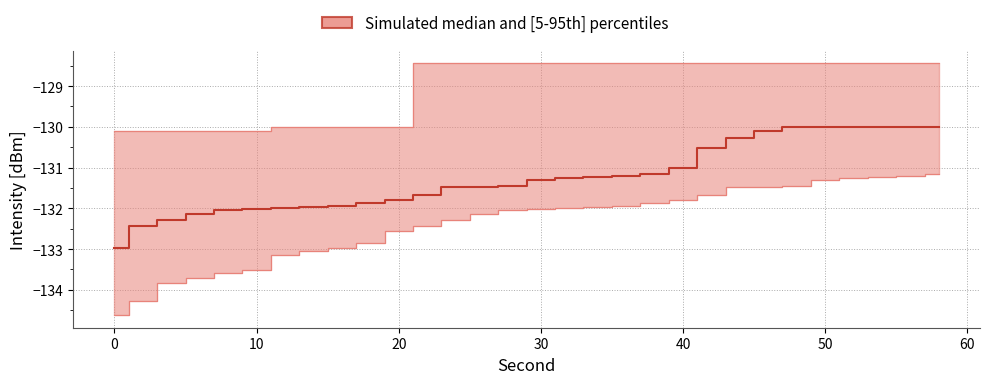

Reading left to right, extract all data points from this chart.

intensity_p5: -134.6	-134.3	-133.8	-133.7	-133.6	-133.5	-133.1	-133.1	-133.0	-132.8	-132.6	-132.4	-132.3	-132.1	-132.0	-132.0	-132.0	-132.0	-131.9	-131.9	-131.8	-131.7	-131.5	-131.5	-131.5	-131.3	-131.3	-131.2	-131.2	-131.2
intensity_median: -133.0	-132.4	-132.3	-132.1	-132.0	-132.0	-132.0	-132.0	-131.9	-131.9	-131.8	-131.7	-131.5	-131.5	-131.5	-131.3	-131.3	-131.2	-131.2	-131.2	-131.0	-130.5	-130.3	-130.1	-130.0	-130.0	-130.0	-130.0	-130.0	-130.0
intensity_p95: -130.1	-130.1	-130.1	-130.1	-130.1	-130.1	-130.0	-130.0	-130.0	-130.0	-130.0	-128.4	-128.4	-128.4	-128.4	-128.4	-128.4	-128.4	-128.4	-128.4	-128.4	-128.4	-128.4	-128.4	-128.4	-128.4	-128.4	-128.4	-128.4	-128.4